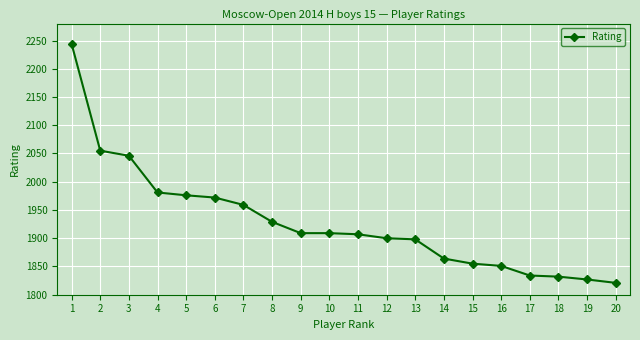

What is the greatest value displayed?

2244